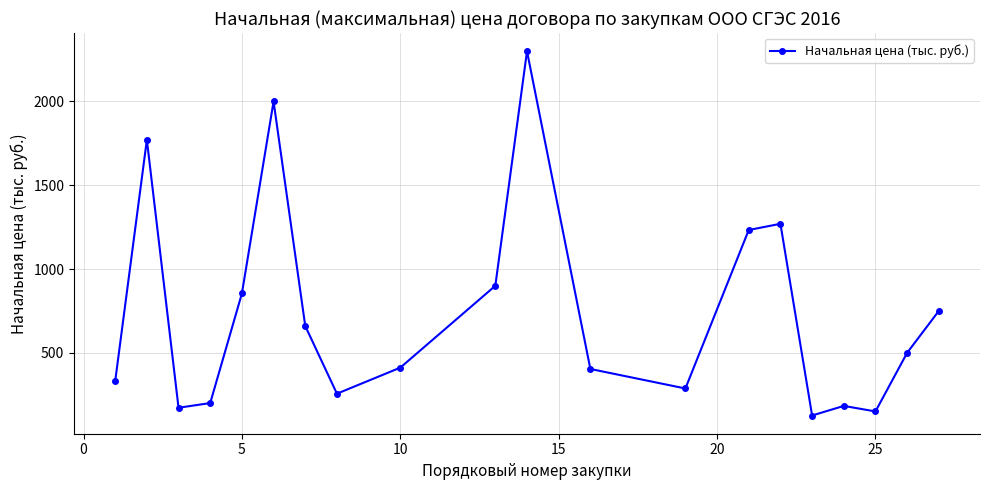

What is the value of the 3rd point from the left?

172.0